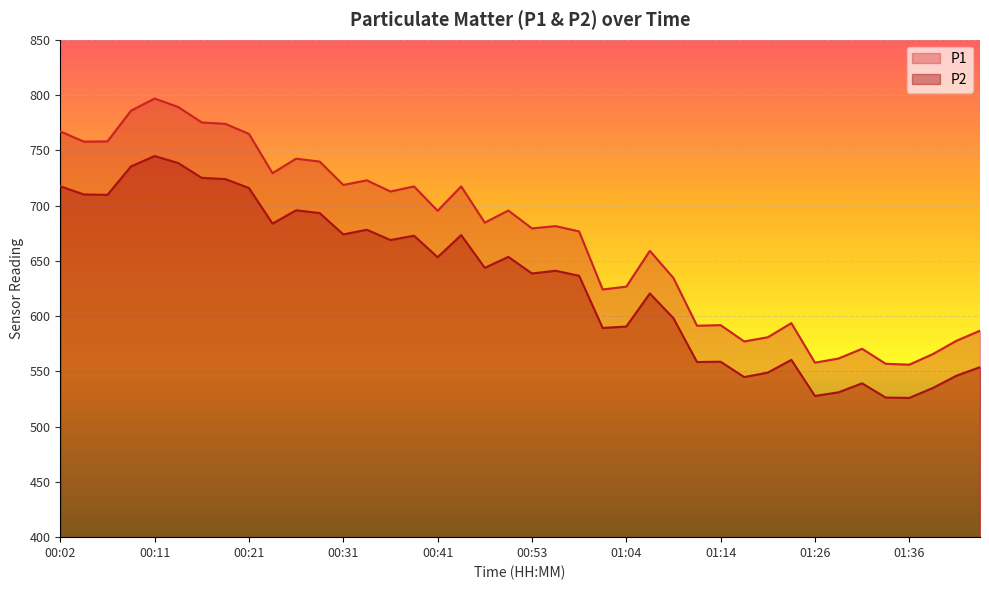

Which series has the largest range (max minus min)?

P1